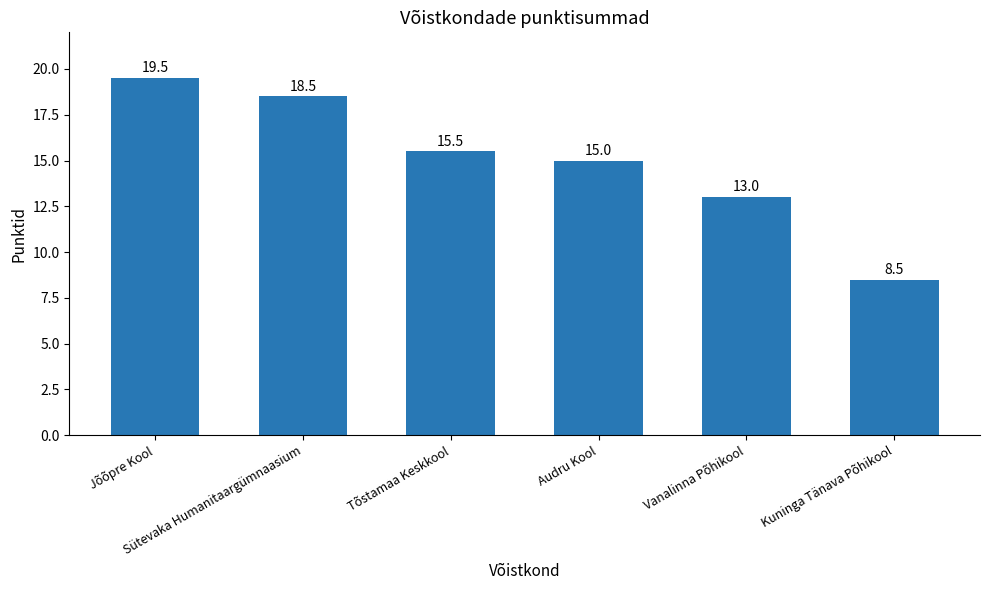

What is the minimum value shown in the chart?

8.5